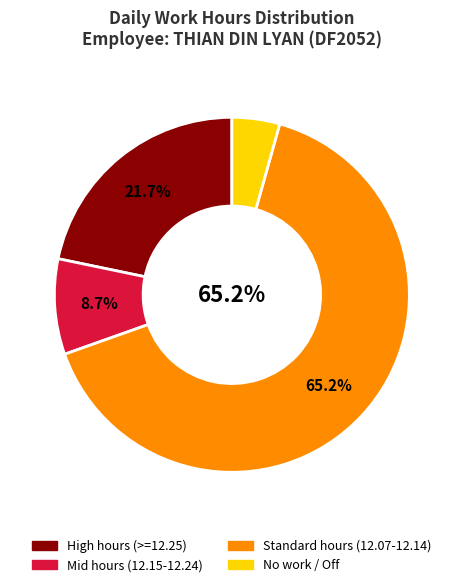

Does any single category account for the majority?

Yes